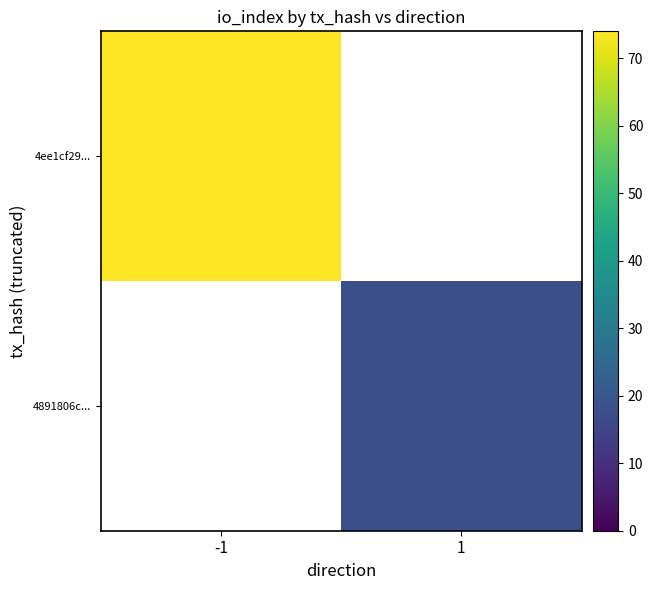

At how many categories does at least one series exceed 67?

1